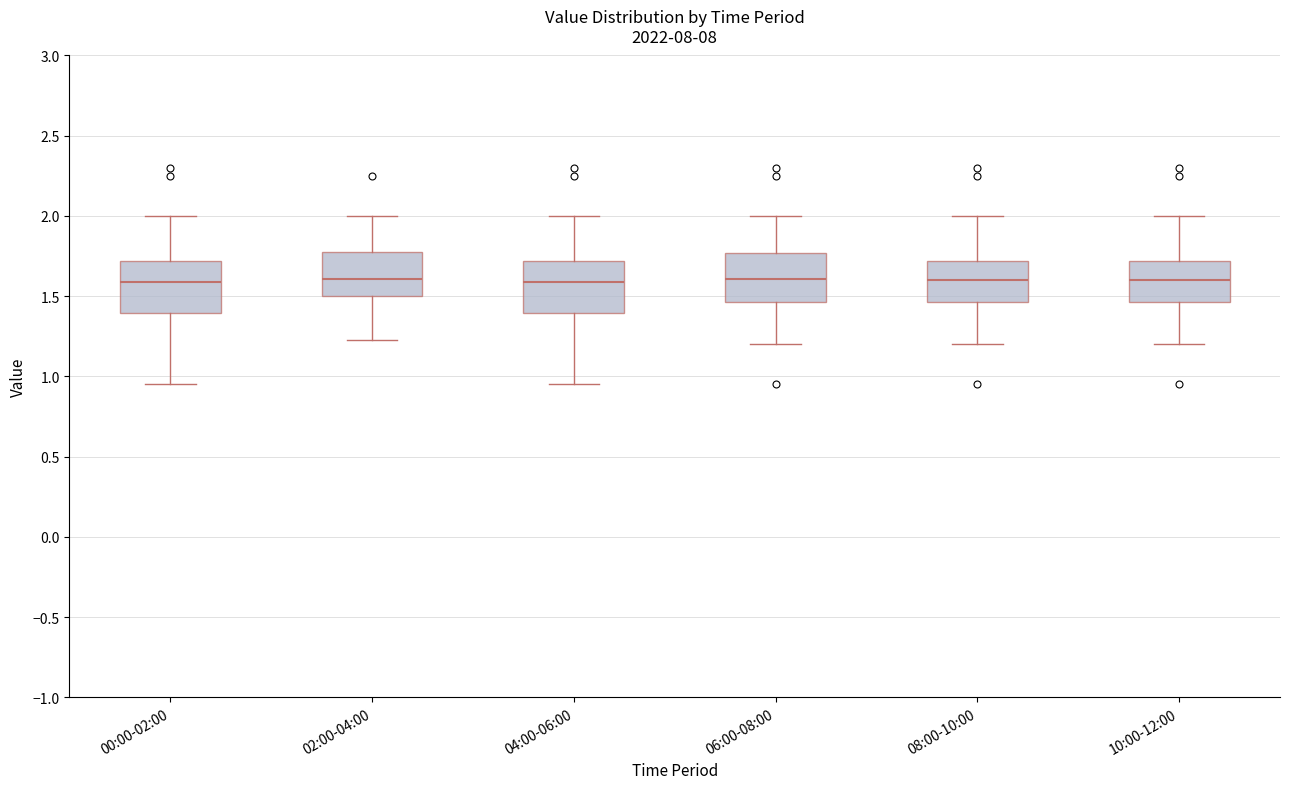

Where does the median line of the box for 00:00-02:00 sit on the y-axis? The values are not printed on the chart, so give them approximately, as read against the axis.

1.60